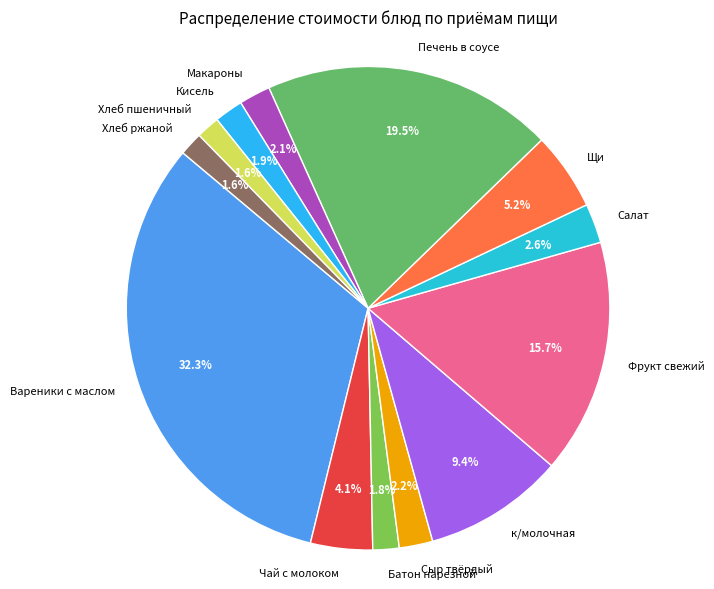

What is the largest slice in the pie chart?

Вареники с маслом